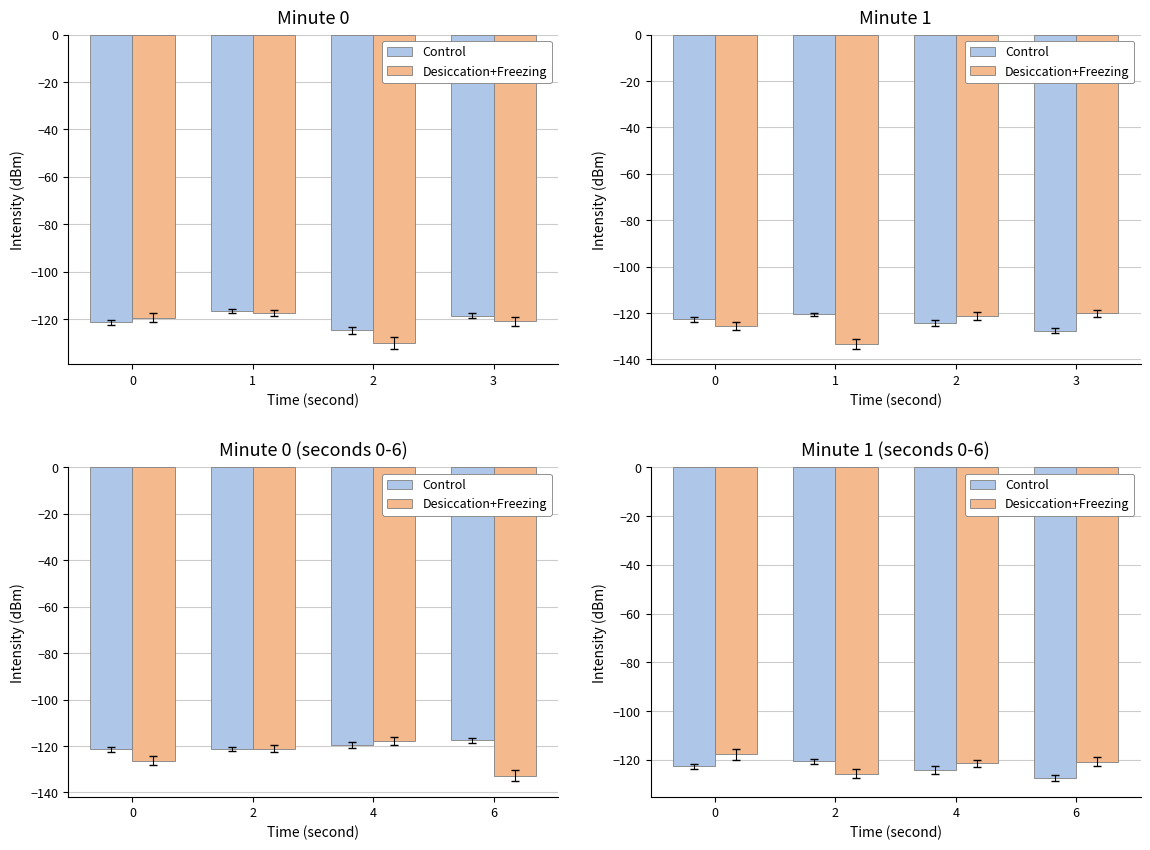

What is the difference between the Desiccation+Freezing values at 0 and 6?

3.1